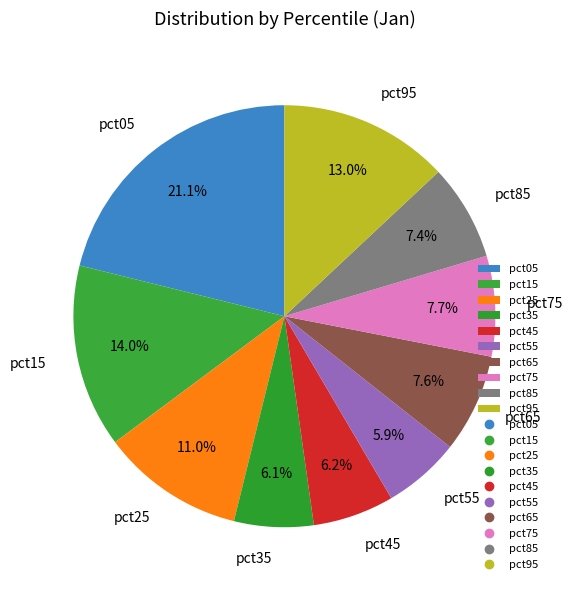

How many slices are in this pie chart?

10